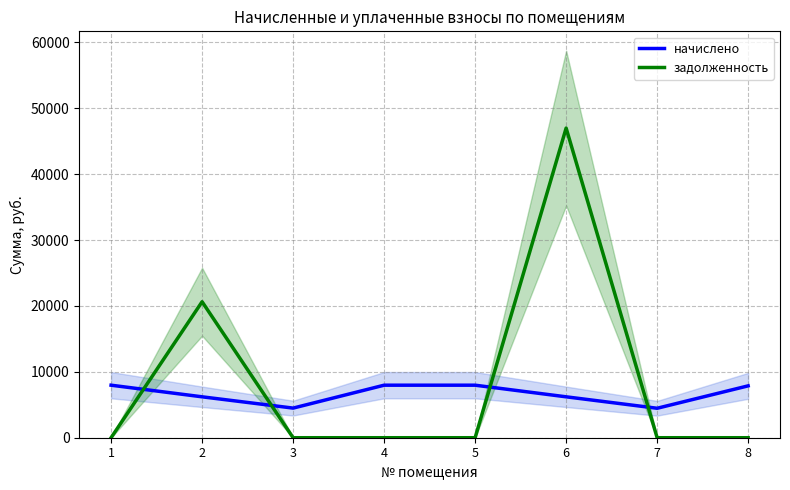

The начислено series shows 7973.6 at 4. True or false?

True